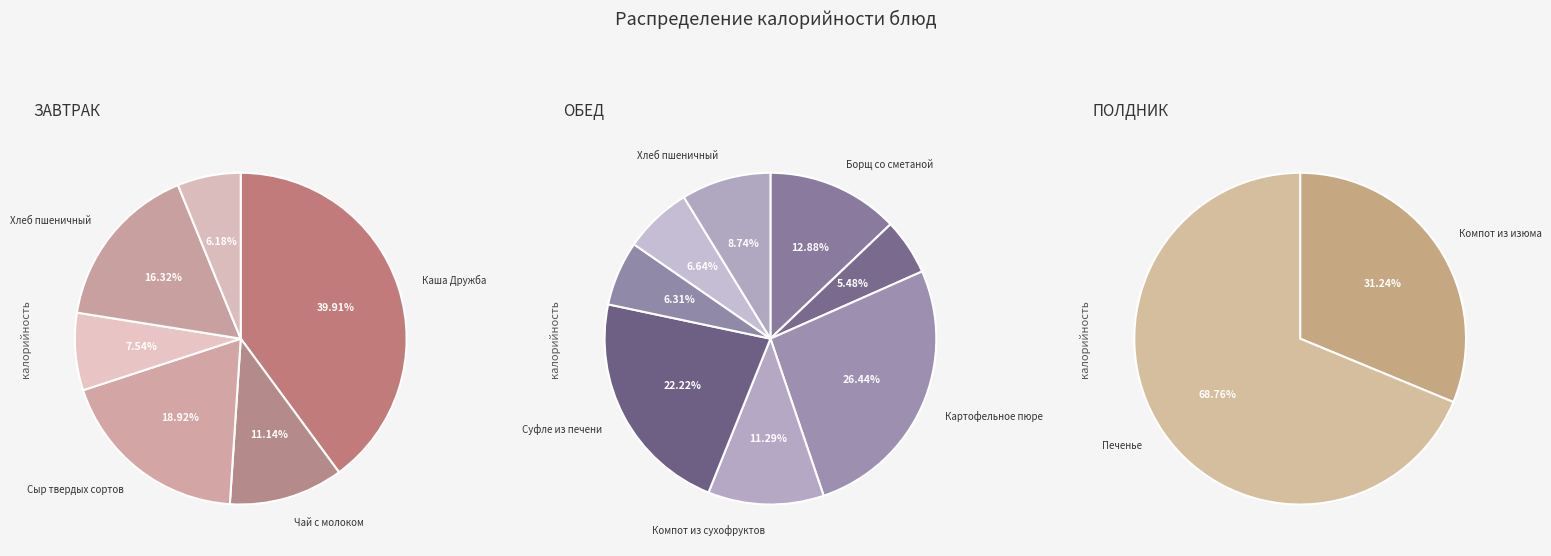

The Картофельное пюре slice represents 7% of the pie. True or false?

False